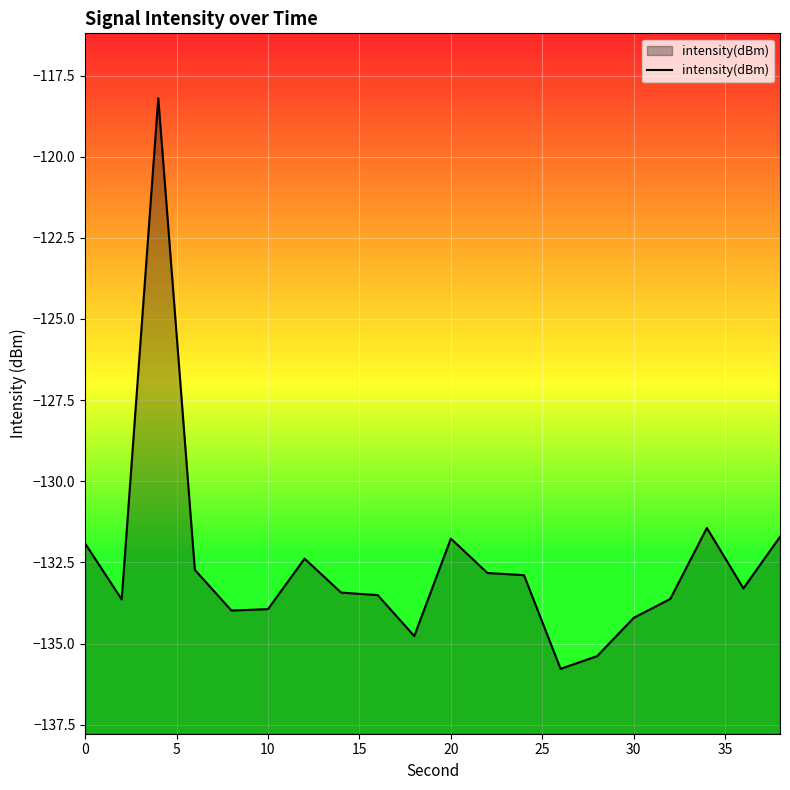

The value at 17 is -187.3. True or false?

False